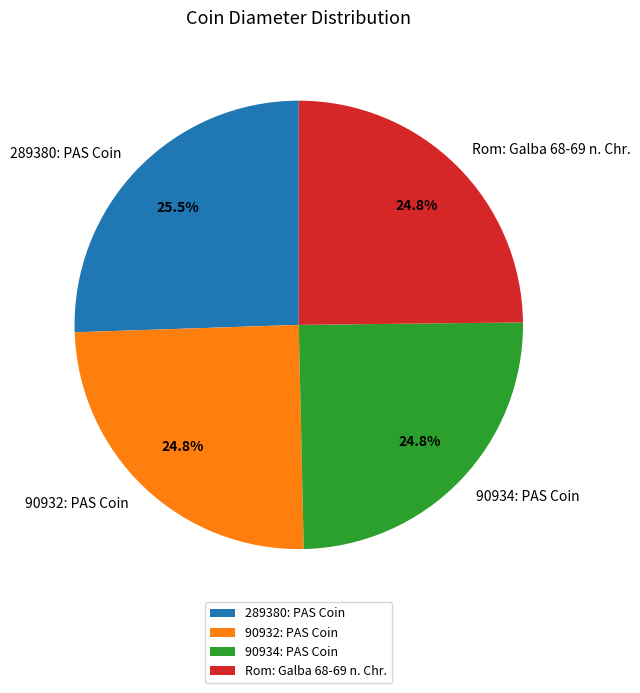

What is the largest slice in the pie chart?

289380: PAS Coin